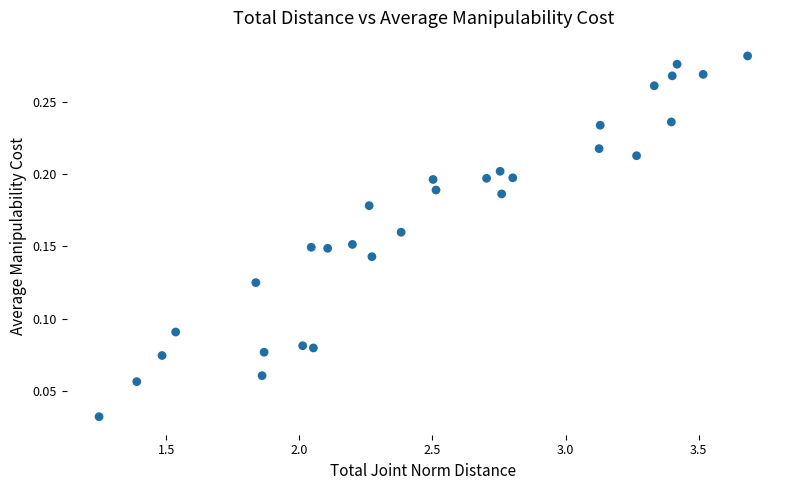

What is the range of X values (max minus min)?

2.4